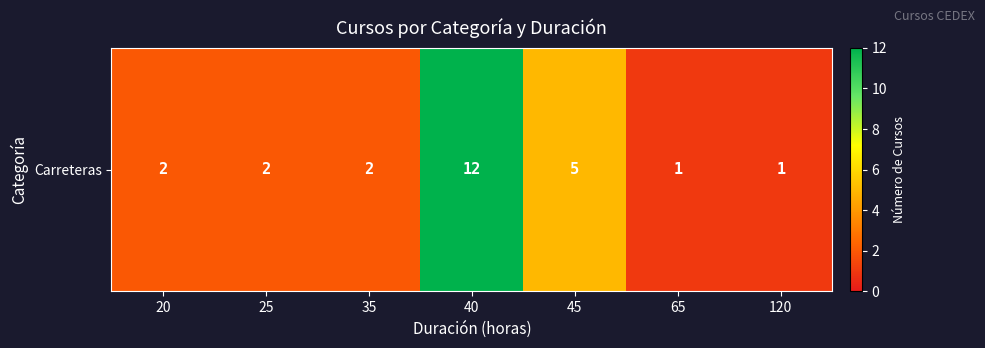

How many data points are above 2?

2